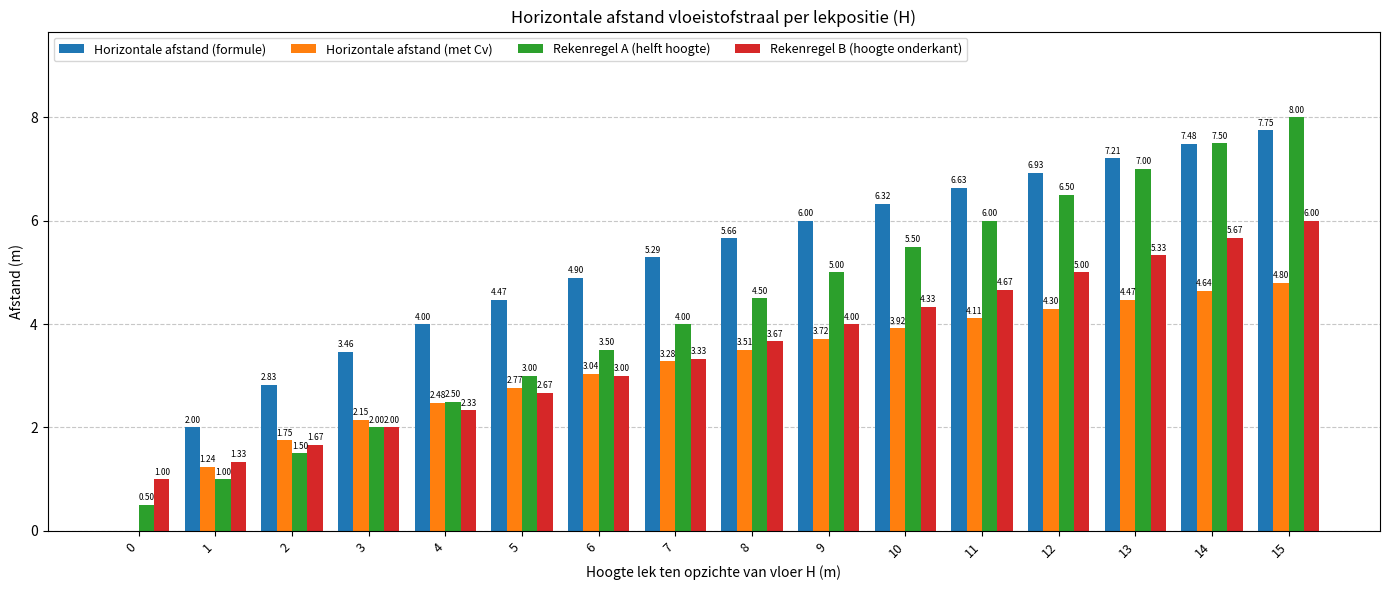

How many distinct data groups are displayed?

4